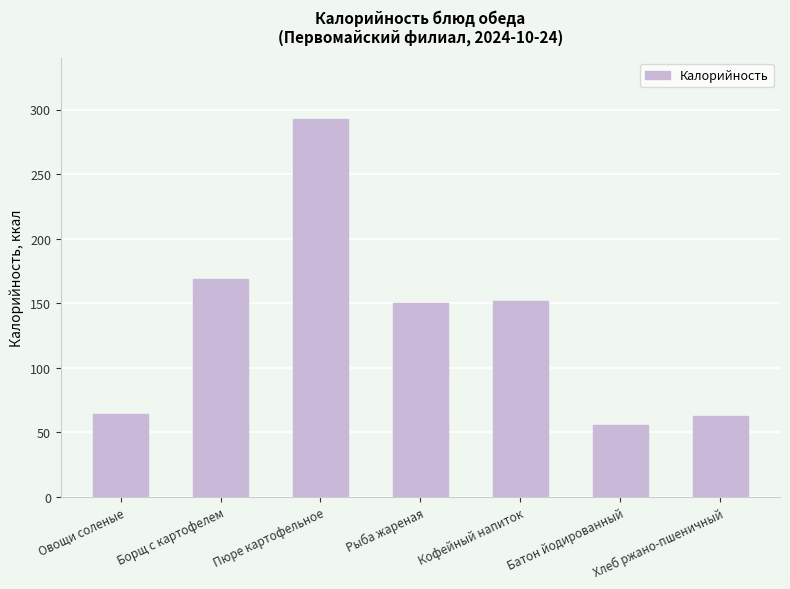

Between Рыба жареная and Борщ с картофелем, which is larger?

Борщ с картофелем